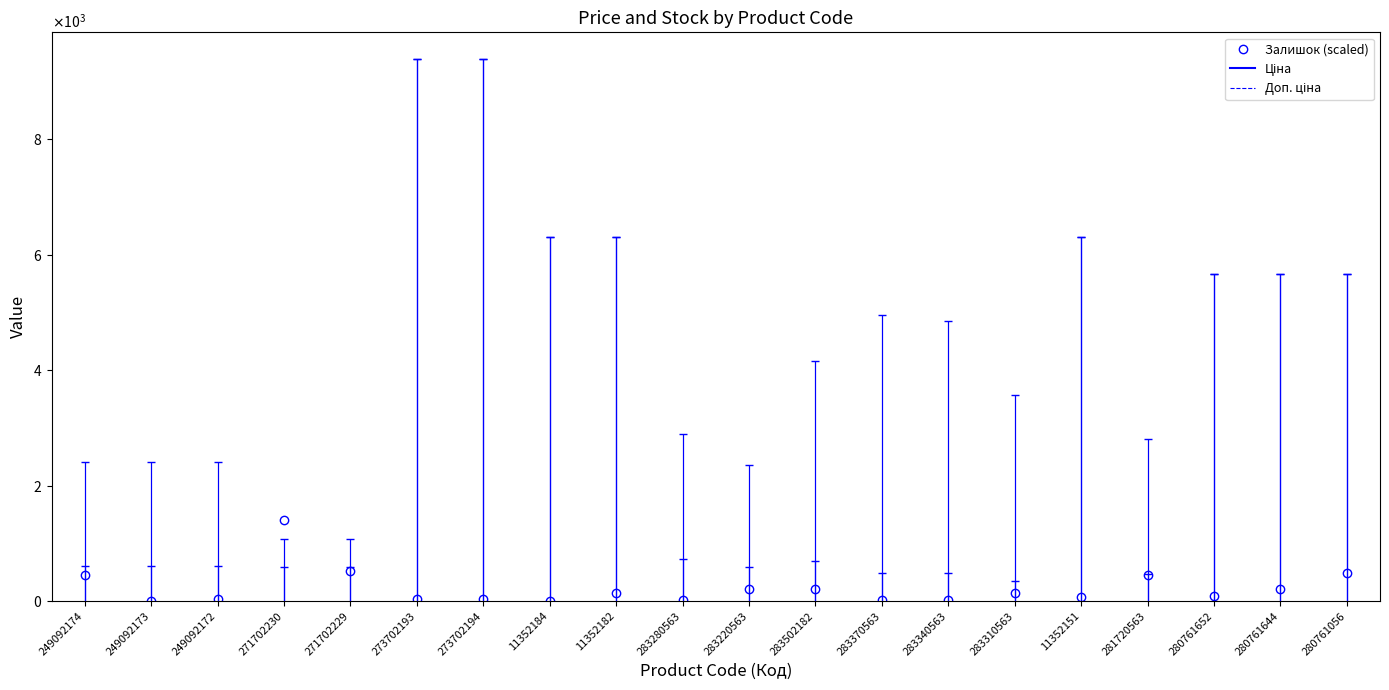

How many positive values are there?

18